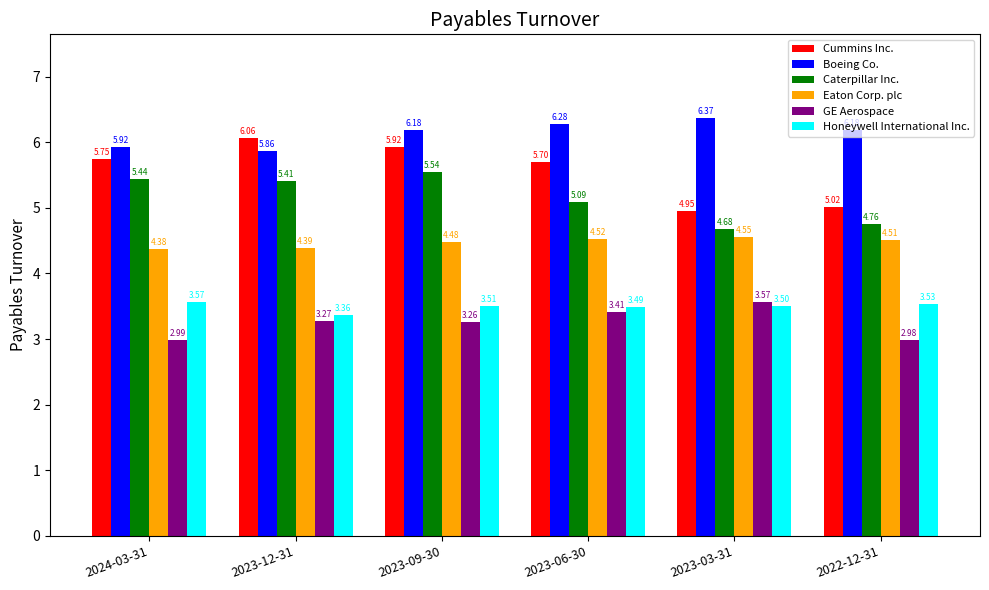

At which category is the sum across all series the highest?

2023-09-30